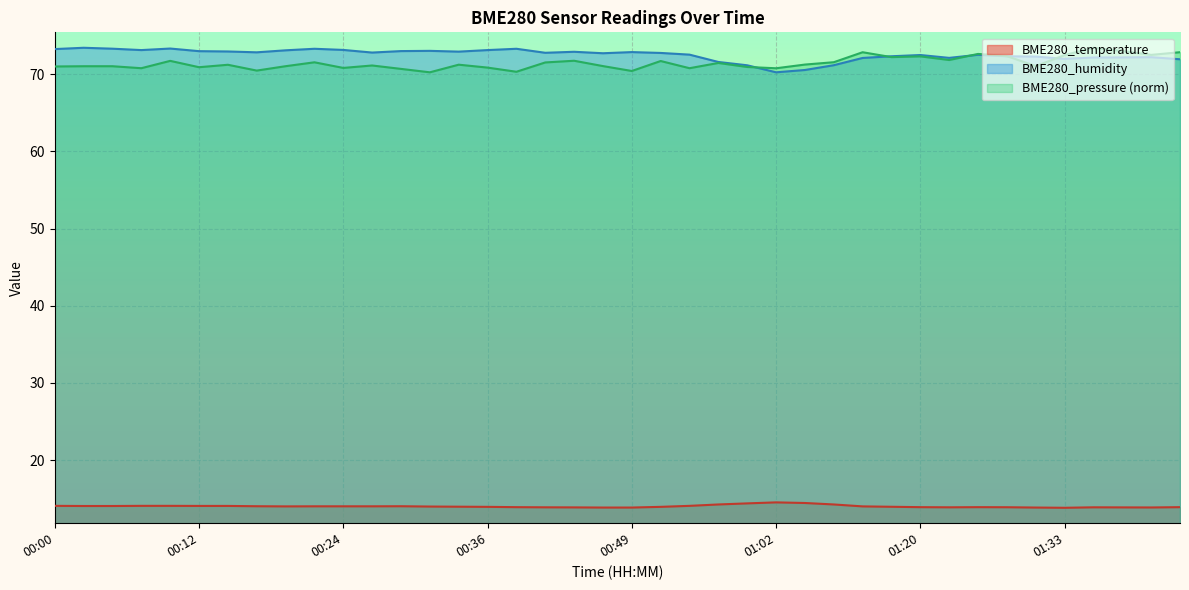

How many categories are shown in the chart?

40